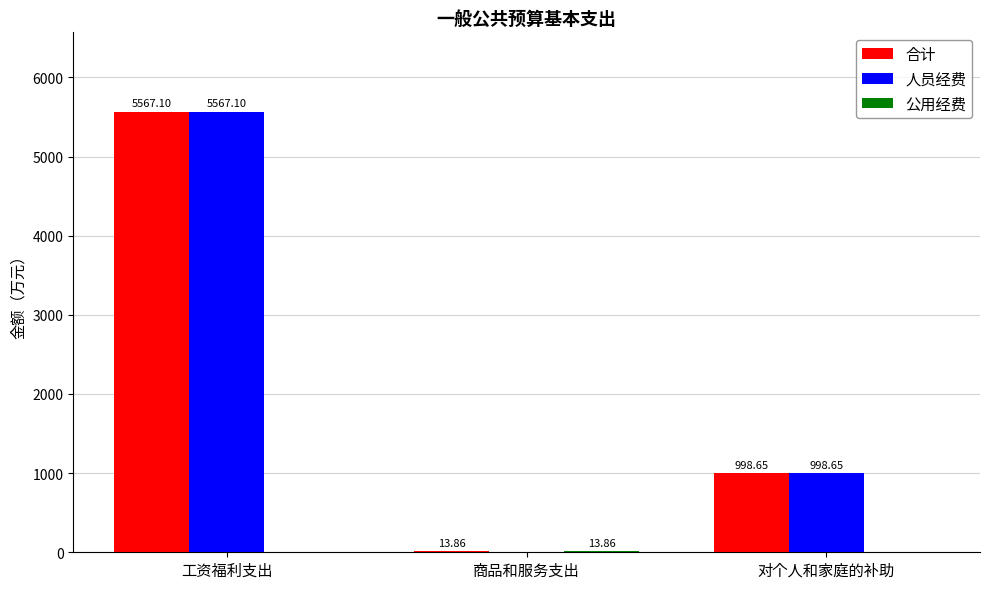

Where is 合计 nearest to the value 2790?

对个人和家庭的补助